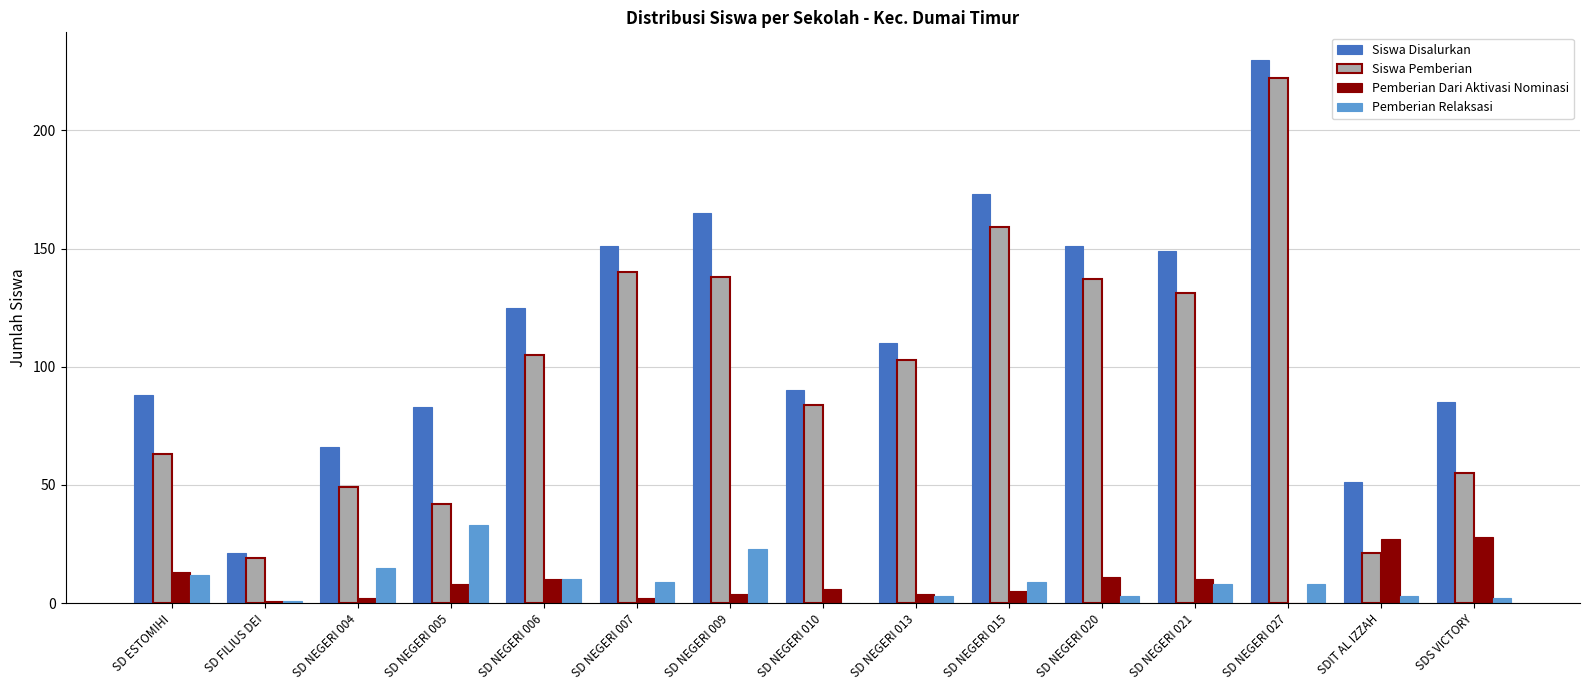

Which series has the largest total across all categories?

Siswa Disalurkan